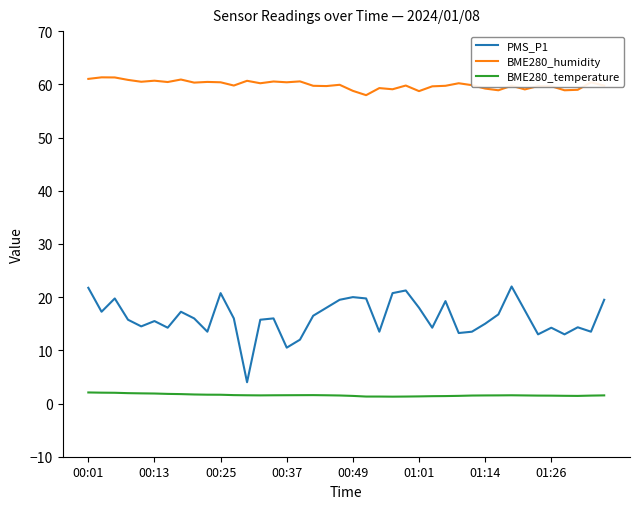

Rank the series by their maximum value, from highest to lowest.

BME280_humidity, PMS_P1, BME280_temperature